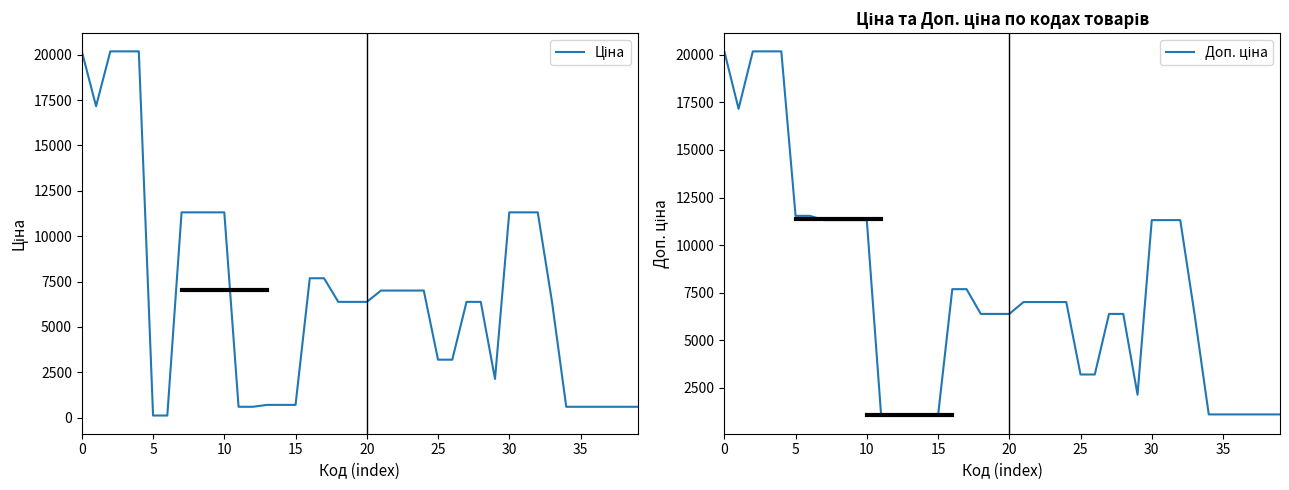

At how many categories does at least one series exceed 5604?

26